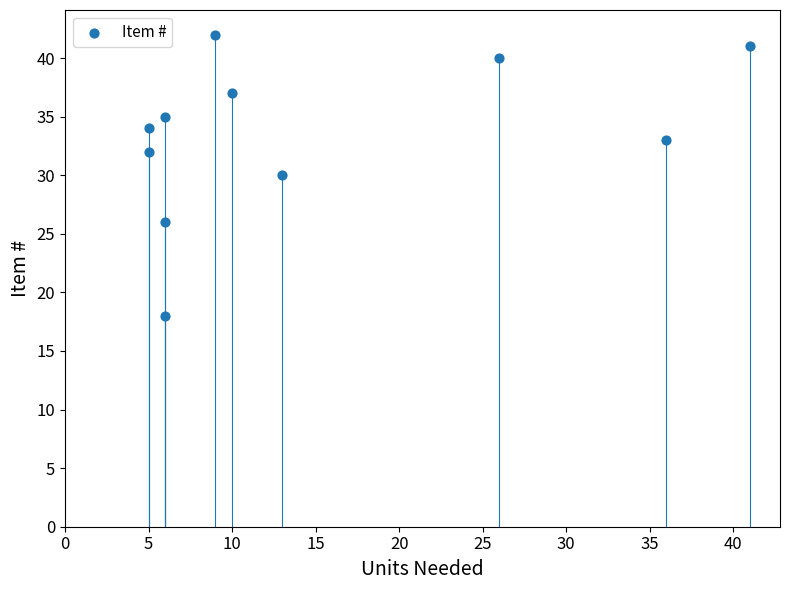

What is the average X value?

15